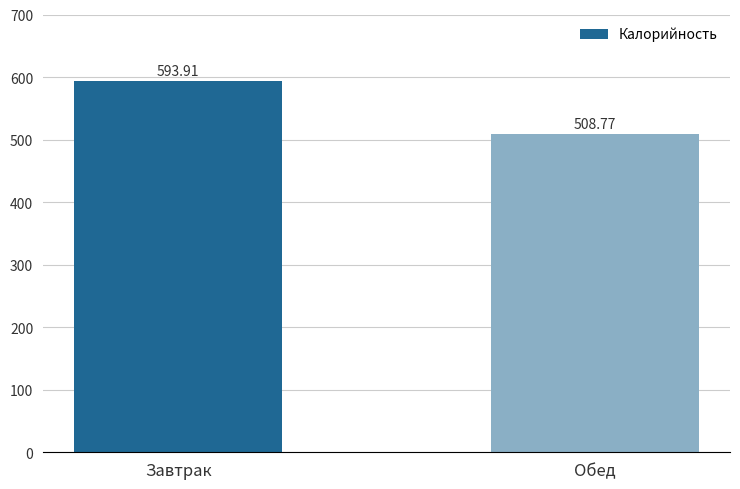

How many bars are there in total?

2